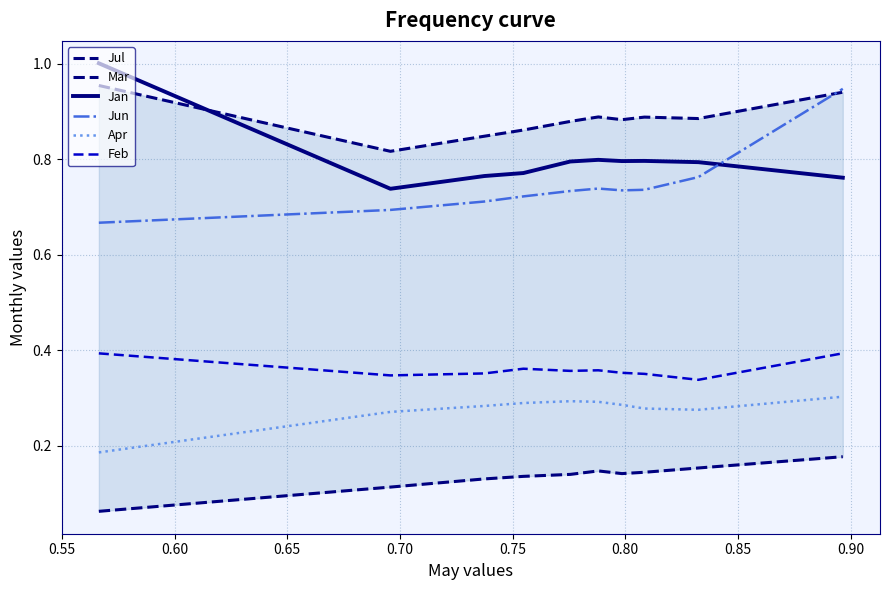

Which series has the largest range (max minus min)?

Jun